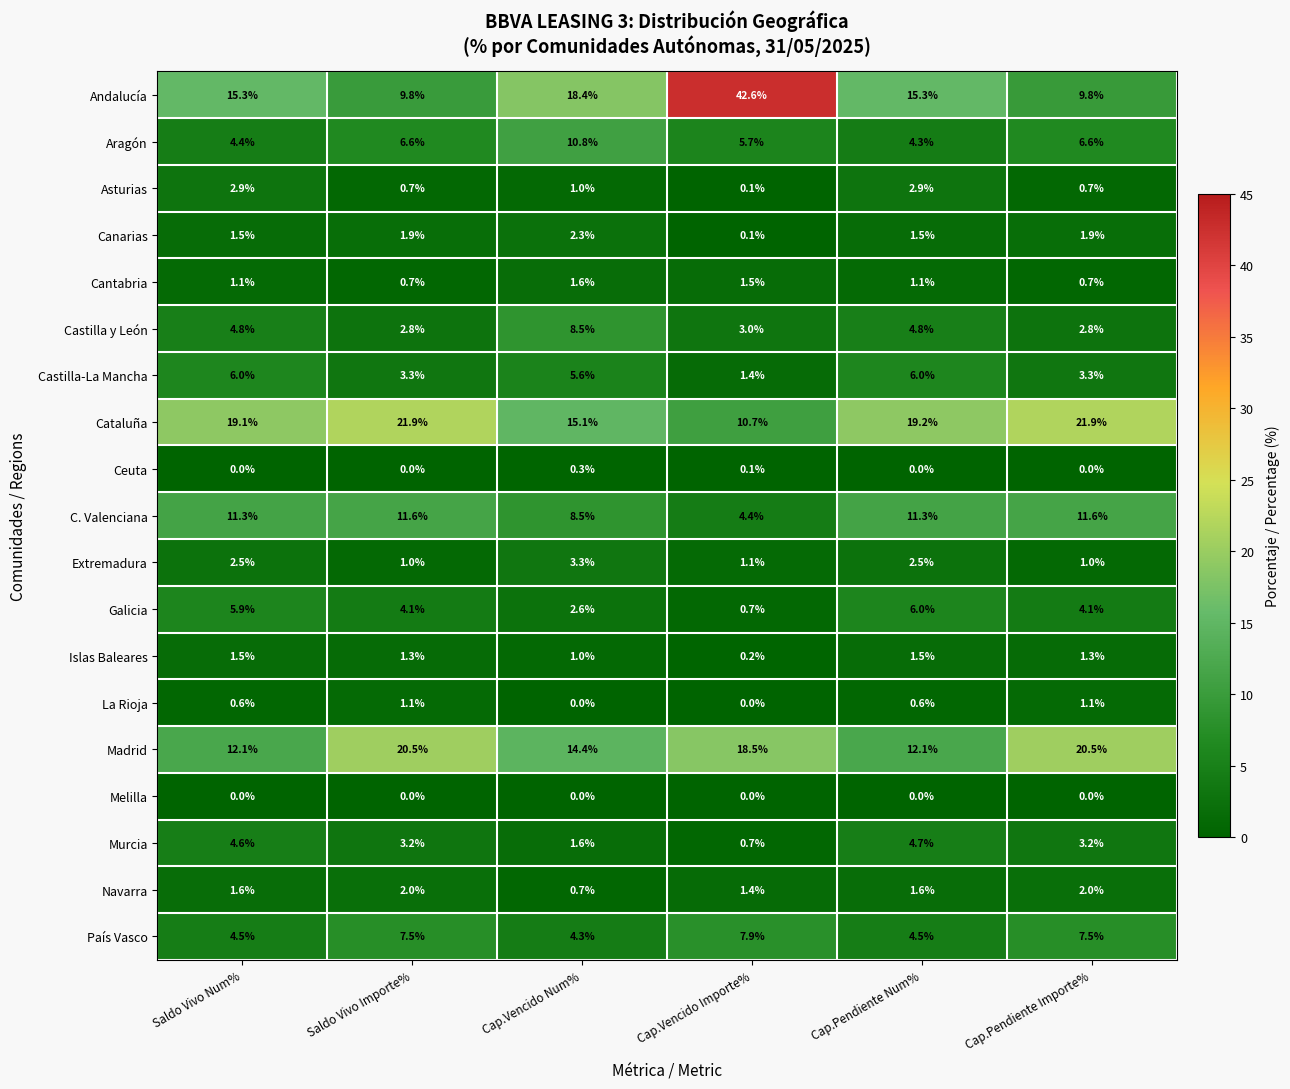

Where does the Andalucía series first go above 15?

Saldo Vivo Num%